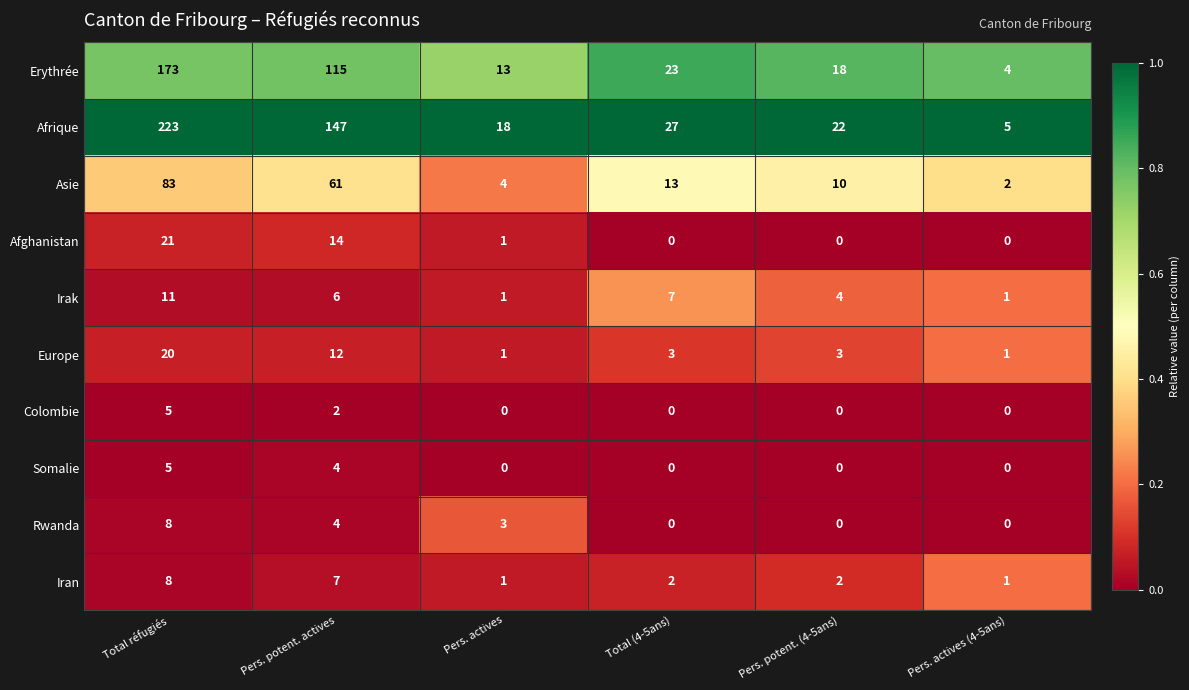

What is the sum of all Erythrée values?

346